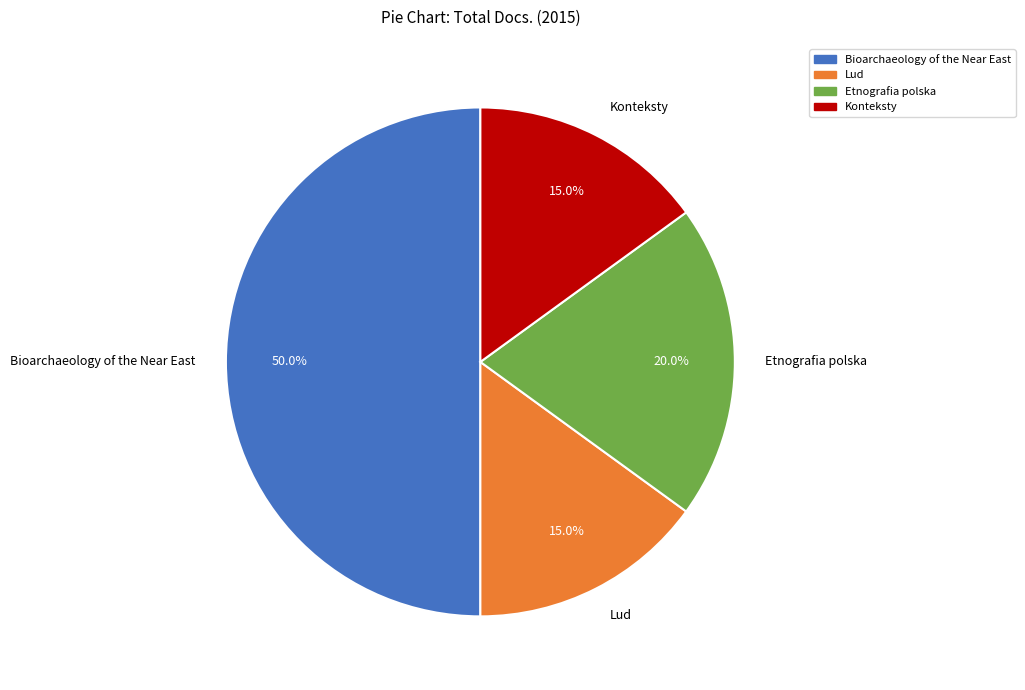

Which category has the biggest portion of the pie?

Bioarchaeology of the Near East